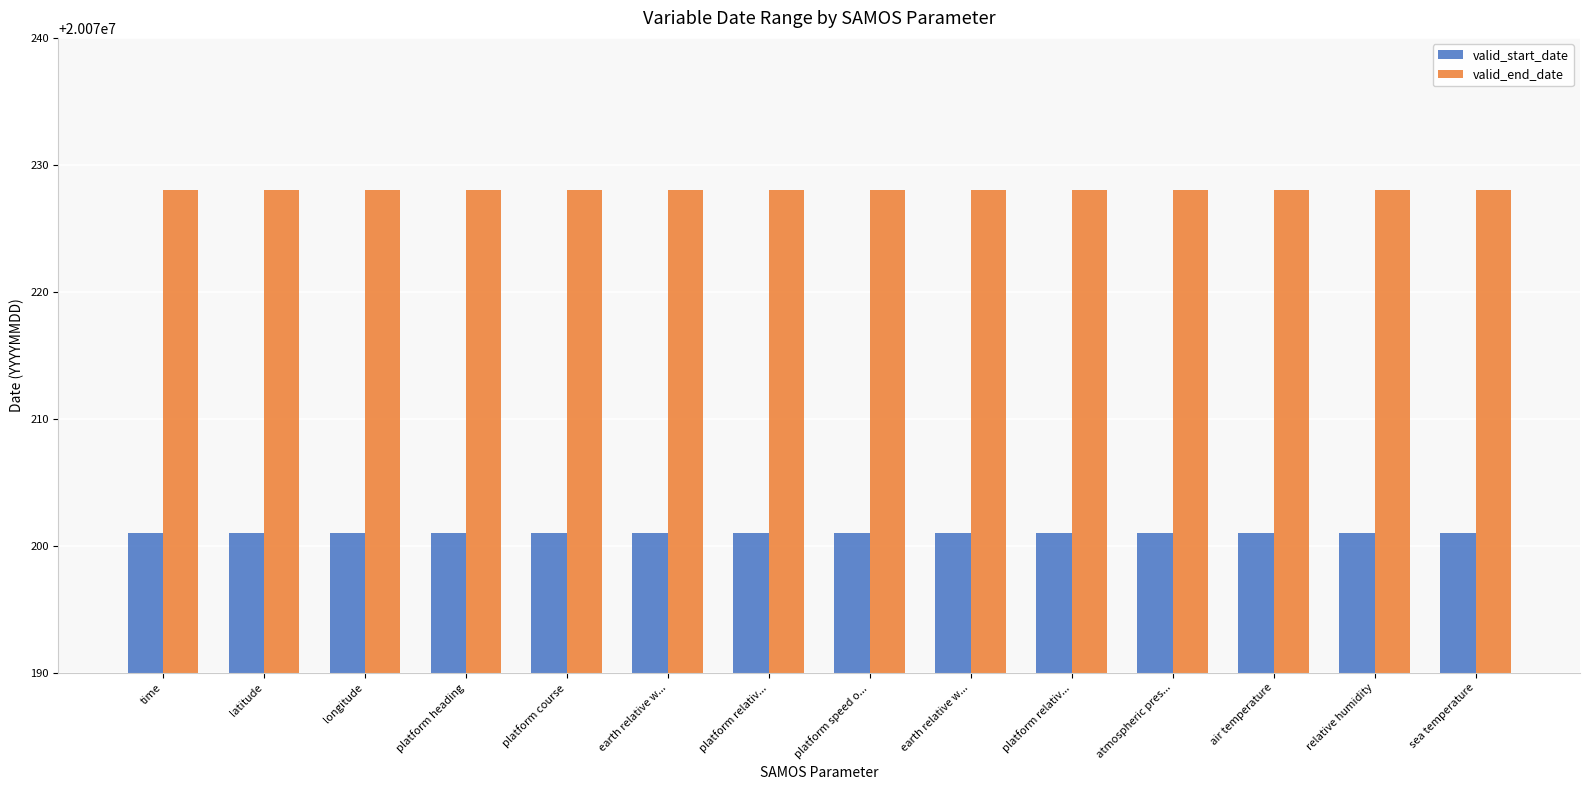

What is the difference between the highest and lowest values at earth relative w...?

27